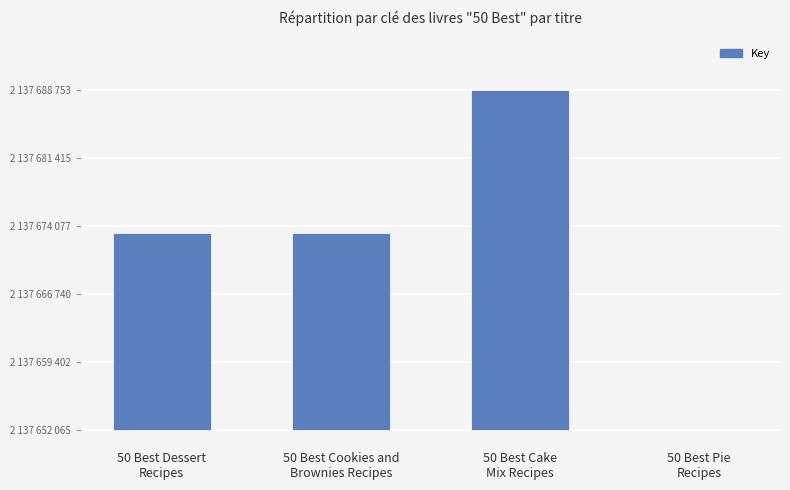

Are the bars horizontal?

No